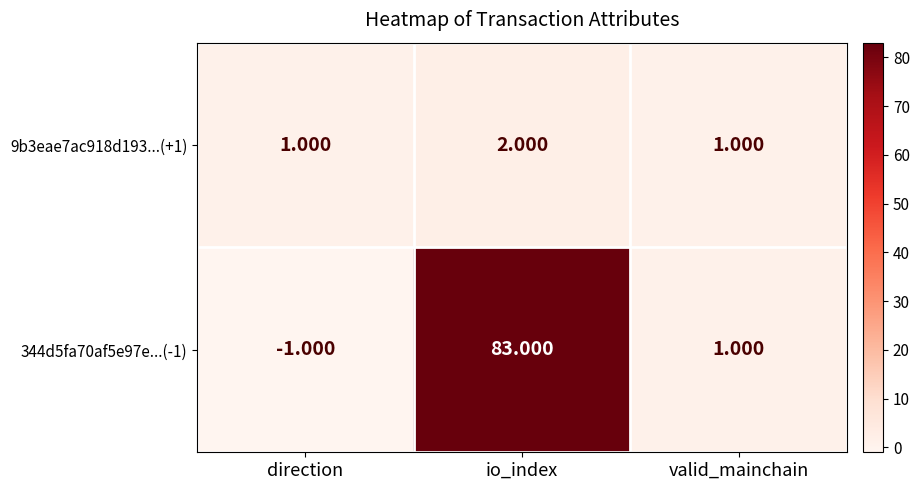

At which label does 344d5fa70af5e97e...(-1) first exceed 1?

io_index